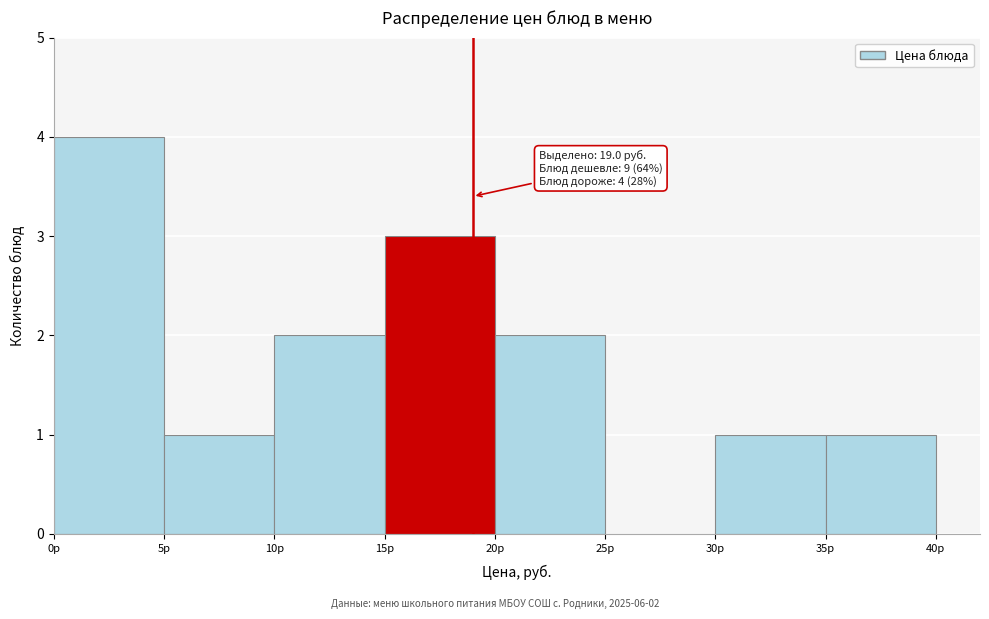

Which range on the x-axis has the tallest bar?

0 to 5